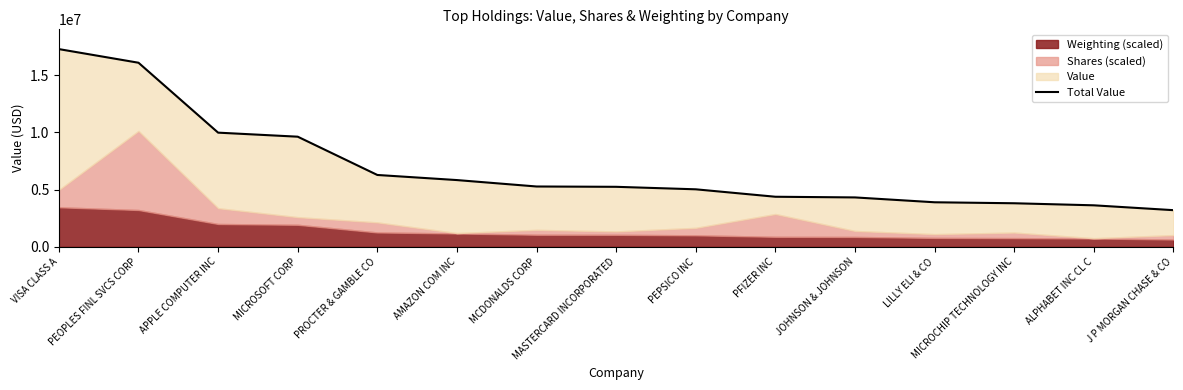

Reading right to left, what are all the values shown in this chart?

3201000	3625000	3805000	3891000	4315000	4374000	5024000	5242000	5270000	5831000	6277000	9622000	9975000	16084000	17275000